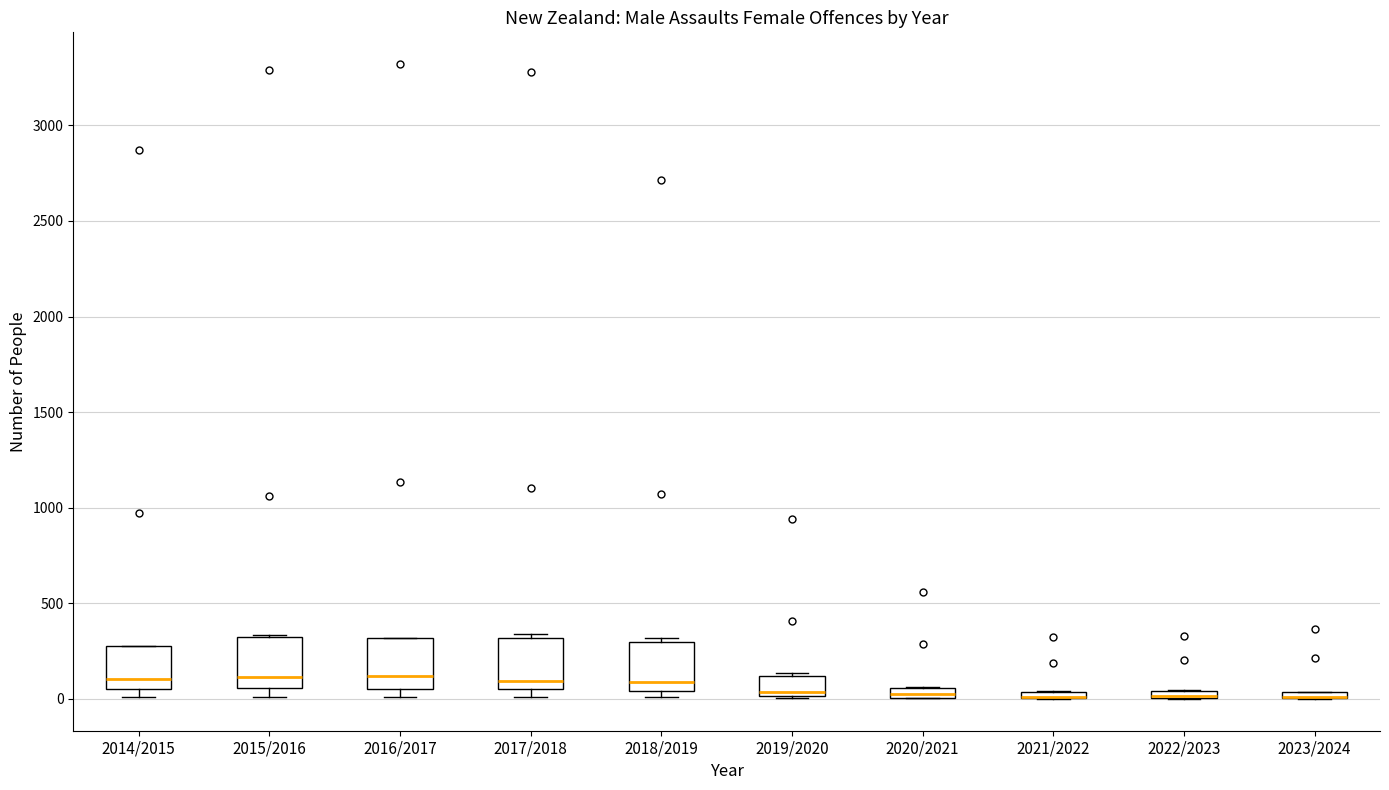

Where does the median line of the box for 2015/2016 sit on the y-axis? The values are not printed on the chart, so give them approximately, as read against the axis.

100